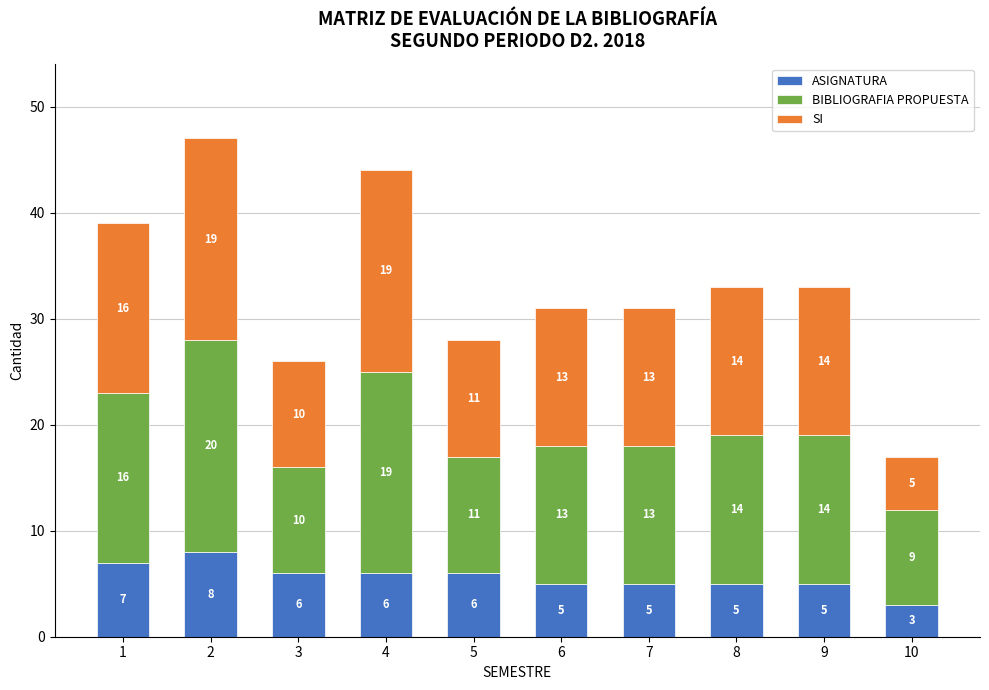

What is the total value across all series at 2?

47